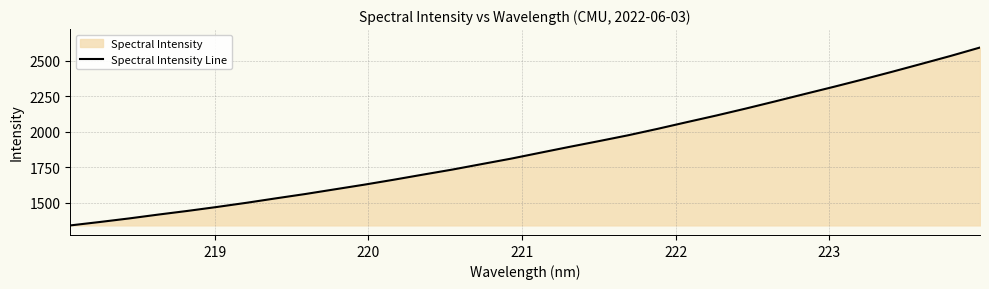

What is the greatest value displayed?

2591.9